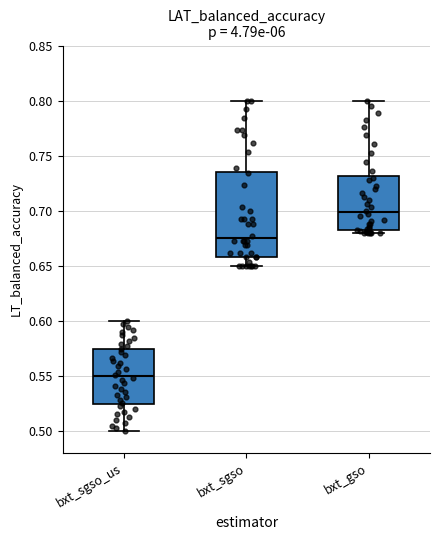

Reading left to right, transcribe this box plot: for each box, give where its median line is, the range the box spans, and where its two whiskers end, as read against the y-axis. The values are not printed on the chart, so give them approximately, as read against the axis.

bxt_sgso_us: median 0.550, box 0.525 to 0.575, whiskers 0.500 to 0.600
bxt_sgso: median 0.675, box 0.660 to 0.735, whiskers 0.650 to 0.800
bxt_gso: median 0.700, box 0.680 to 0.730, whiskers 0.680 (just below the box's lower edge) to 0.800